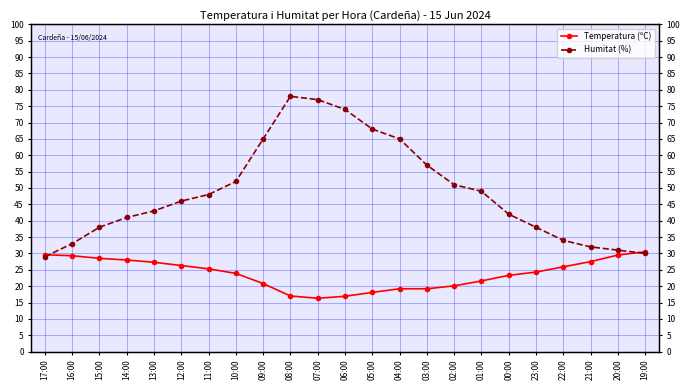

Where do Humitat (%) and Temperatura (ºC) first cross each other?

17:00 and 16:00